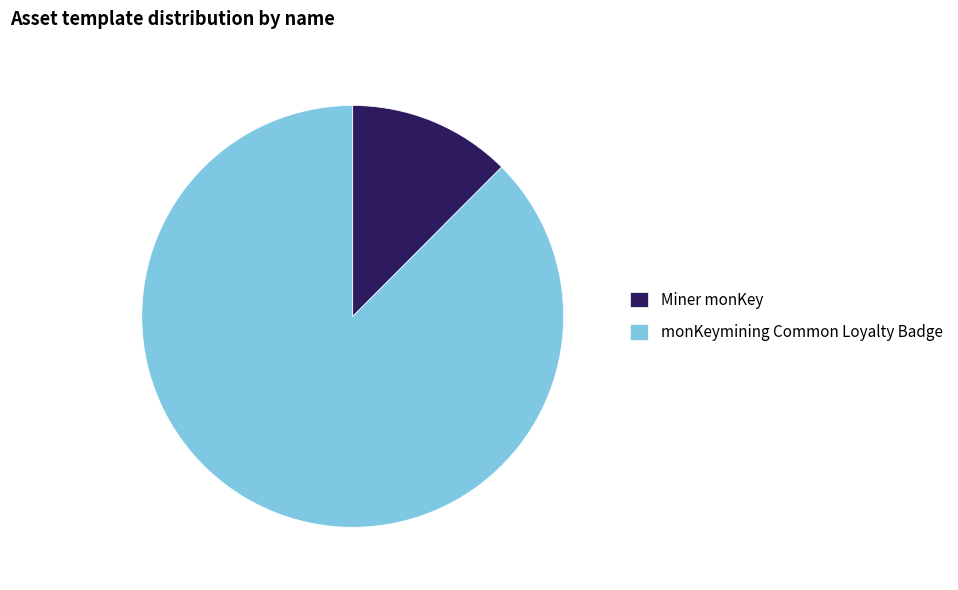

The Miner monKey slice represents 12% of the pie. True or false?

True